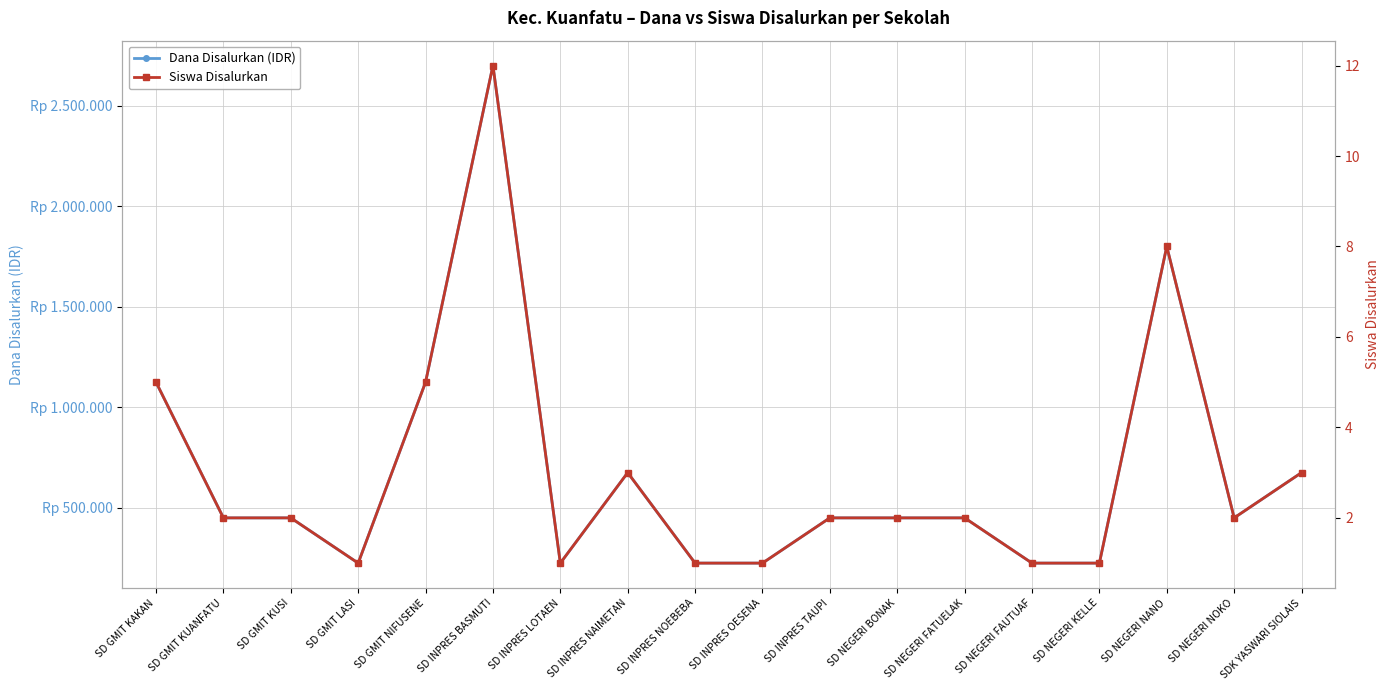

Reading left to right, what are all the values shown in this chart?

Dana Disalurkan (IDR): SD GMIT KAKAN=1125000	SD GMIT KUANFATU=450000	SD GMIT KUSI=450000	SD GMIT LASI=225000	SD GMIT NIFUSENE=1125000	SD INPRES BASMUTI=2700000	SD INPRES LOTAEN=225000	SD INPRES NAIMETAN=675000	SD INPRES NOEBEBA=225000	SD INPRES OESENA=225000	SD INPRES TAUPI=450000	SD NEGERI BONAK=450000	SD NEGERI FATUELAK=450000	SD NEGERI FAUTUAF=225000	SD NEGERI KELLE=225000	SD NEGERI NANO=1800000	SD NEGERI NOKO=450000	SDK YASWARI SIOLAIS=675000
Siswa Disalurkan: SD GMIT KAKAN=5	SD GMIT KUANFATU=2	SD GMIT KUSI=2	SD GMIT LASI=1	SD GMIT NIFUSENE=5	SD INPRES BASMUTI=12	SD INPRES LOTAEN=1	SD INPRES NAIMETAN=3	SD INPRES NOEBEBA=1	SD INPRES OESENA=1	SD INPRES TAUPI=2	SD NEGERI BONAK=2	SD NEGERI FATUELAK=2	SD NEGERI FAUTUAF=1	SD NEGERI KELLE=1	SD NEGERI NANO=8	SD NEGERI NOKO=2	SDK YASWARI SIOLAIS=3